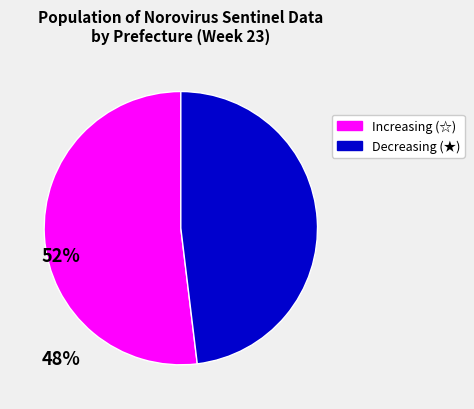

Does any single category account for the majority?

Yes